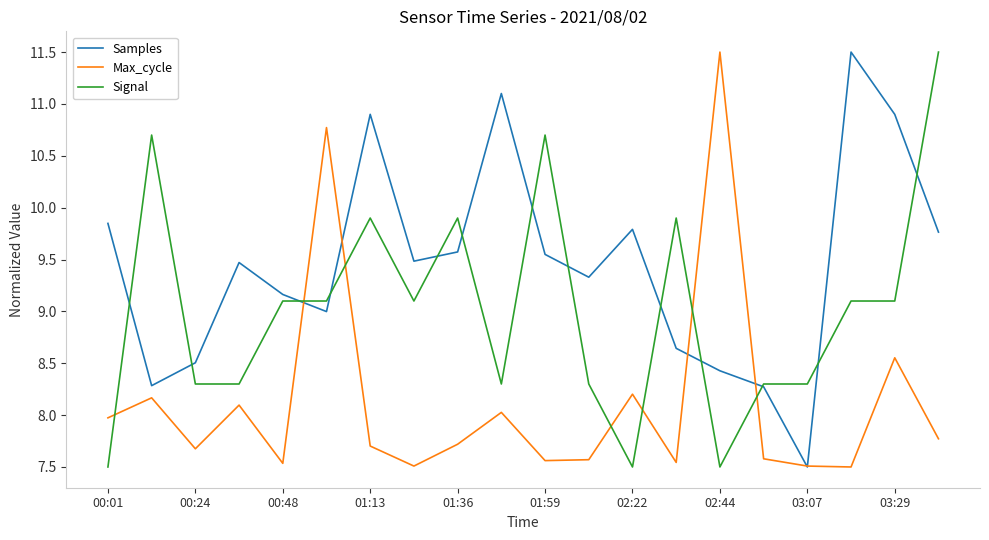

What is the maximum value shown in the chart?

11.5